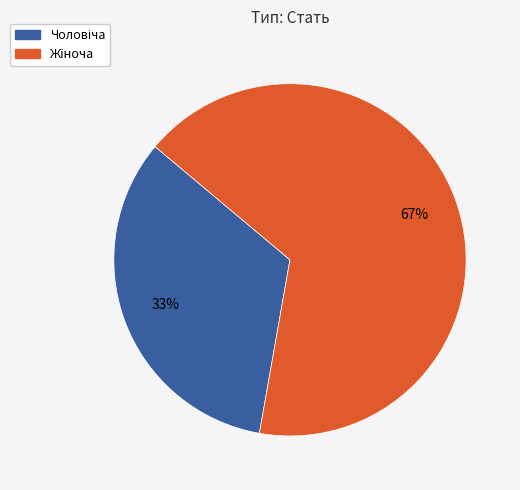

To the nearest percent, what is the average slice percentage?

50%